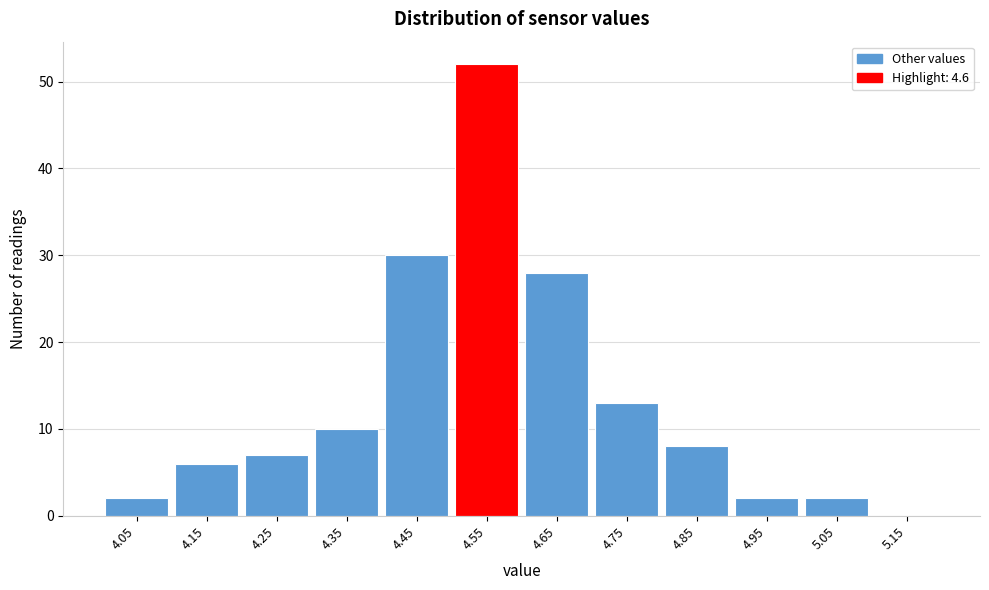

Reading left to right, extract all data points from this chart.

4.05=2	4.15=6	4.25=7	4.35=10	4.45=30	4.55=52	4.65=28	4.75=13	4.85=8	4.95=2	5.05=2	5.15=0